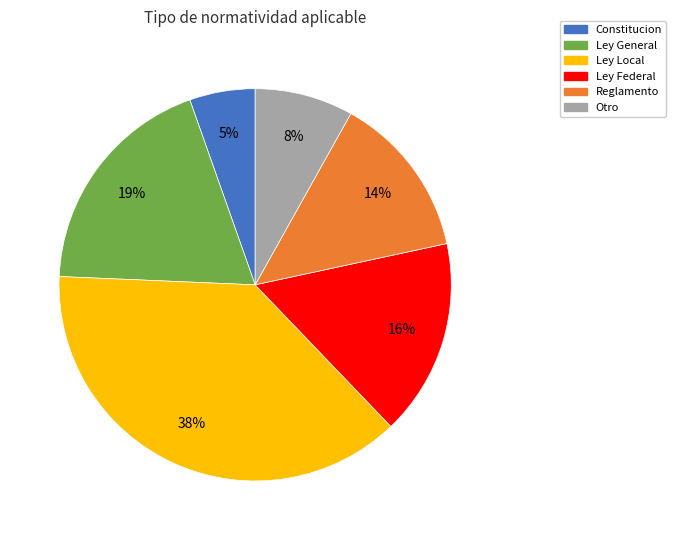

To the nearest percent, what is the combined percentage of Constitucion and Ley Local?

43%